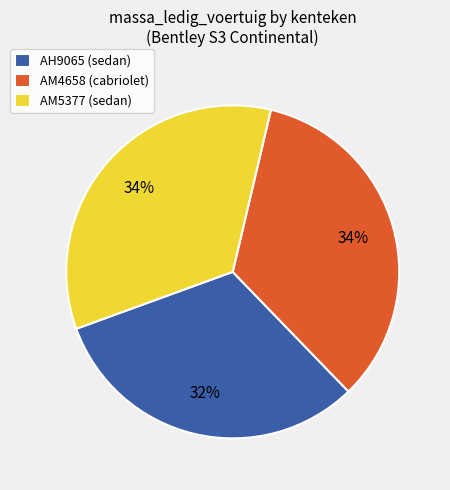

Is there any slice that represents more than half of the pie?

No